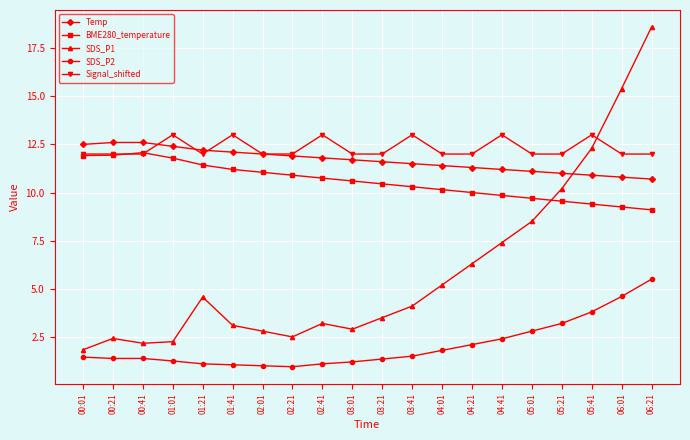

True or false: Signal_shifted has more than 0 points higher than both neighbors.

True